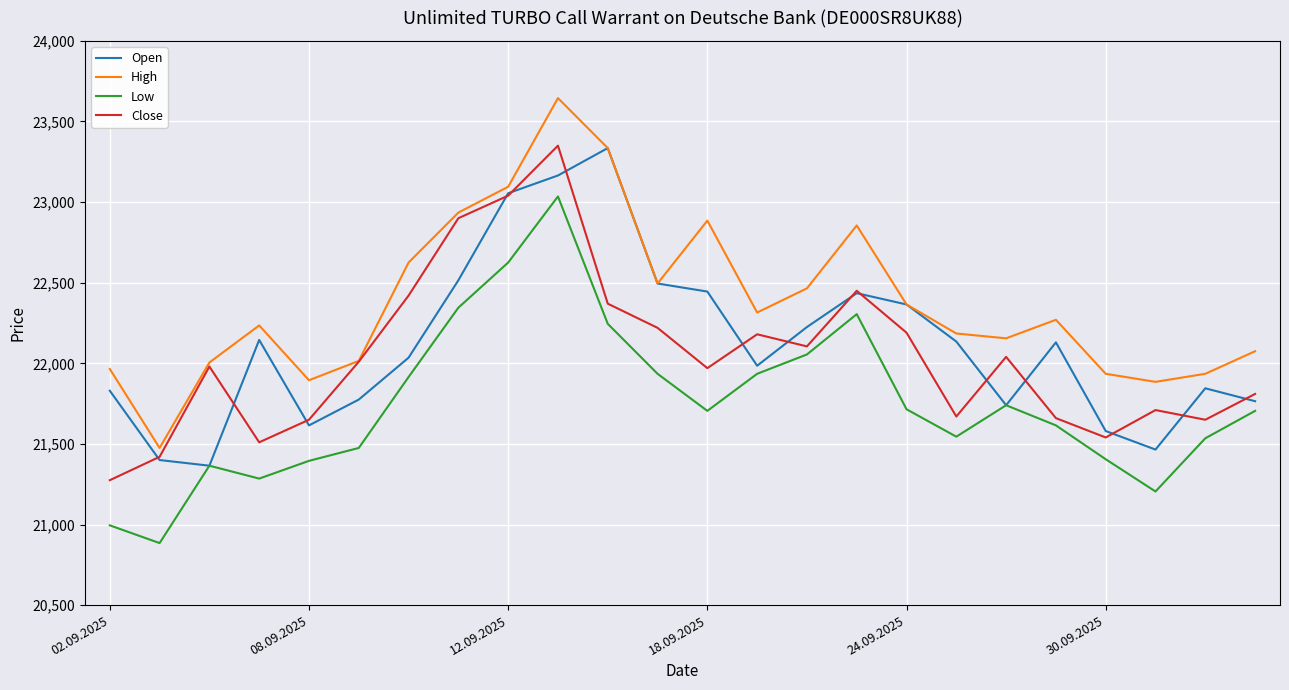

What is the highest value of the Low series?

23035